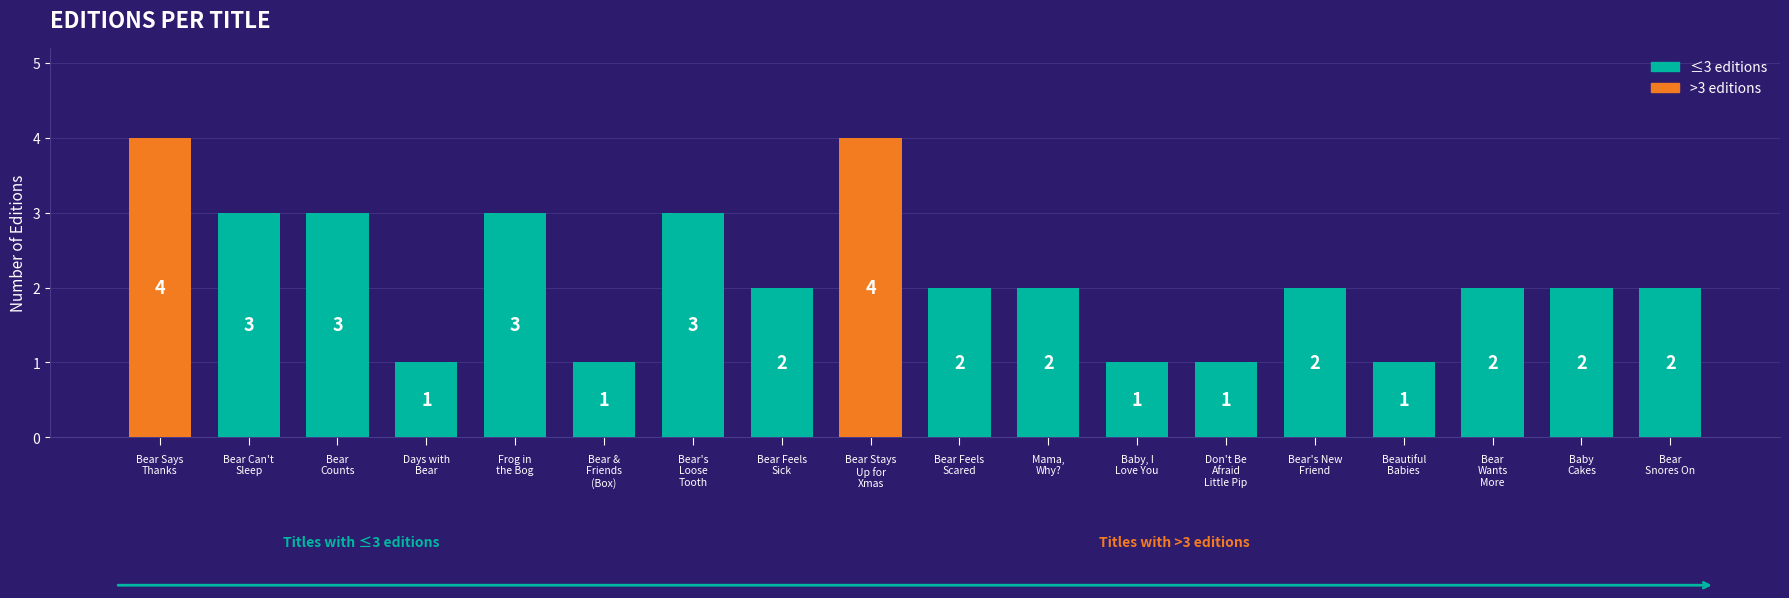

Which has a higher value, Don't Be
Afraid
Little Pip or Bear's
Loose
Tooth?

Bear's
Loose
Tooth